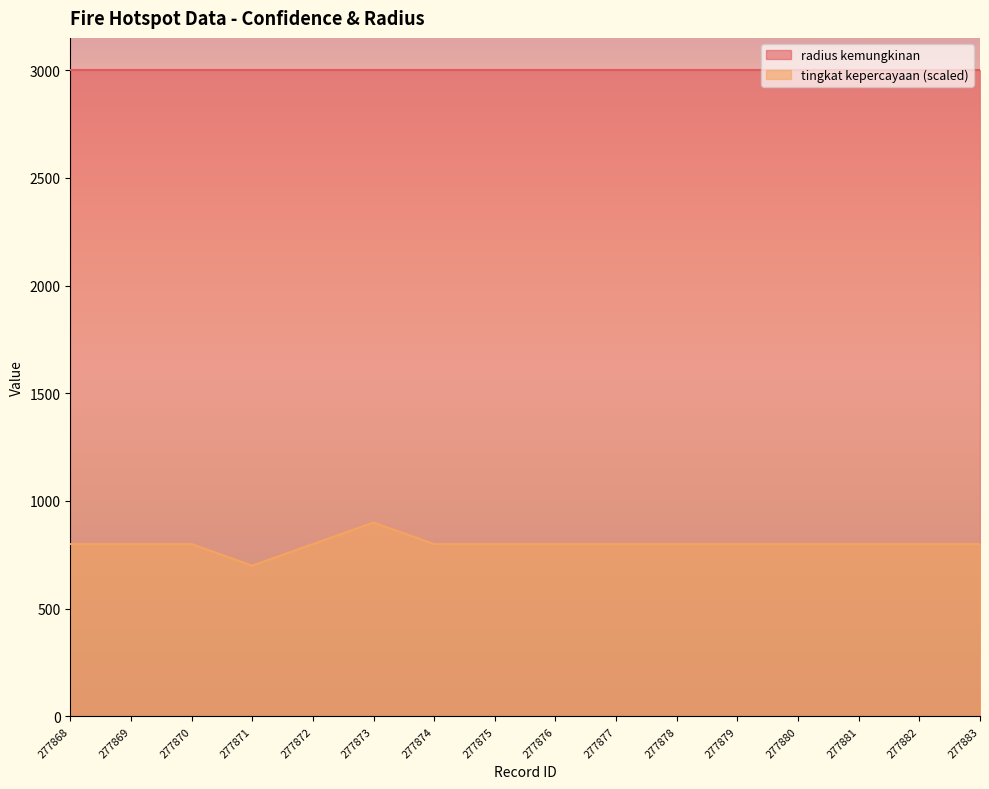

Where is the first local minimum?

277871